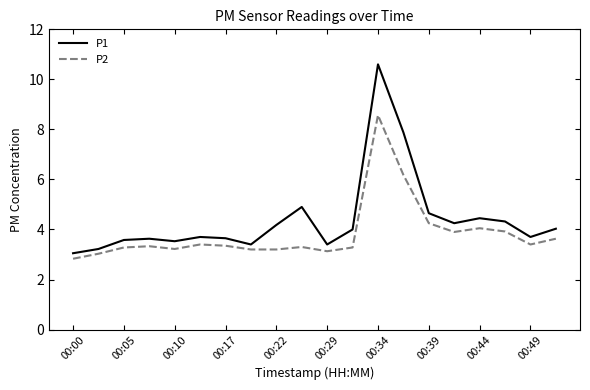

True or false: P2 and P1 cross at least once.

False